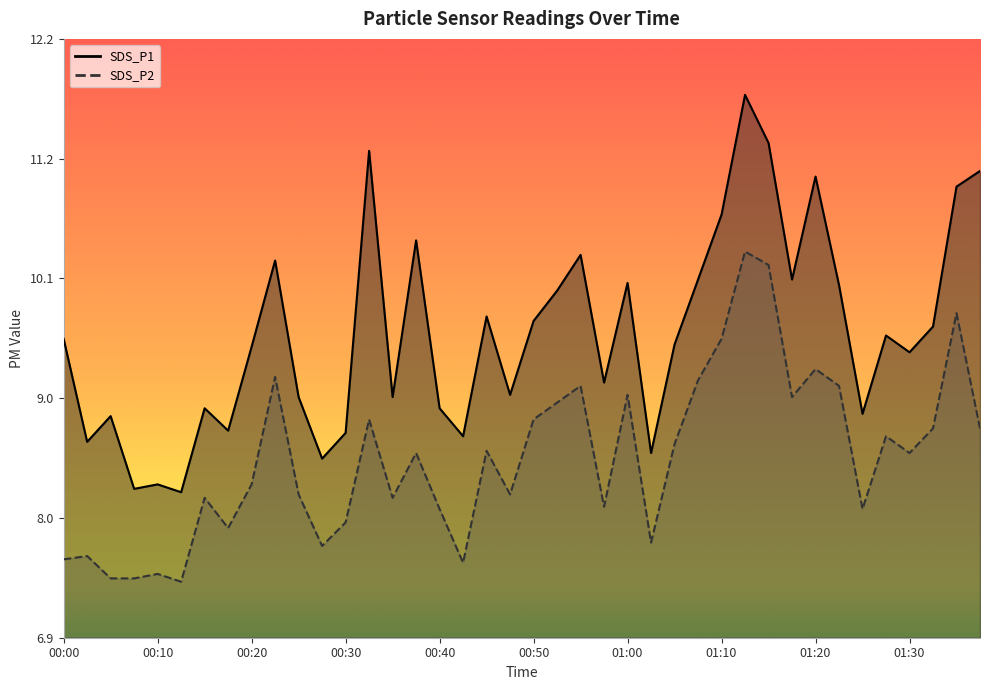

At 00:02, list the series in order from smallest to largest.

SDS_P2, SDS_P1